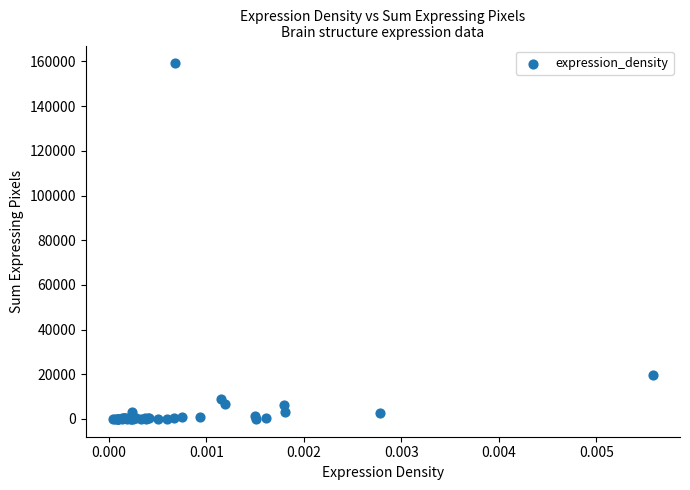

What Y value in the scatter plot is closest to 79590?

19512.2